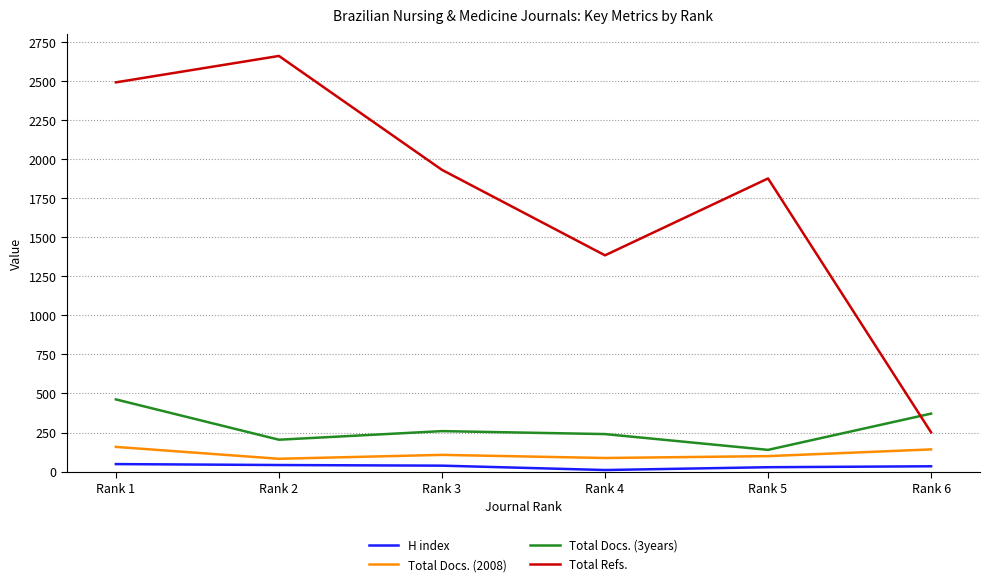

Which series has the widest spread of values?

Total Refs.